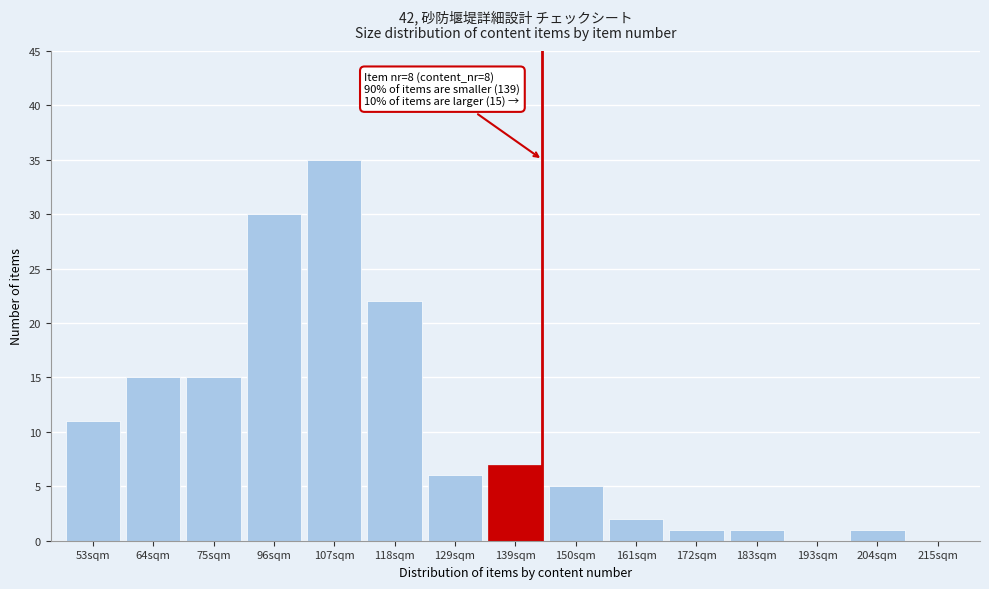

Reading left to right, what are all the values shown in this chart?

53sqm=11	64sqm=15	75sqm=15	96sqm=30	107sqm=35	118sqm=22	129sqm=6	139sqm=7	150sqm=5	161sqm=2	172sqm=1	183sqm=1	193sqm=0	204sqm=1	215sqm=0